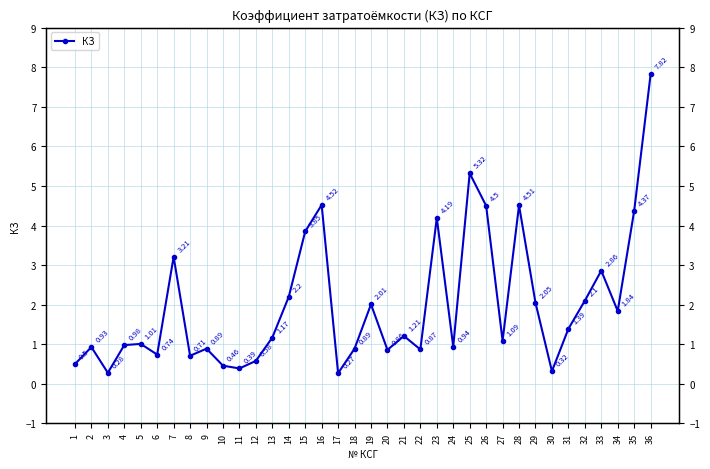

True or false: the data shows 5.3 at 25.

True